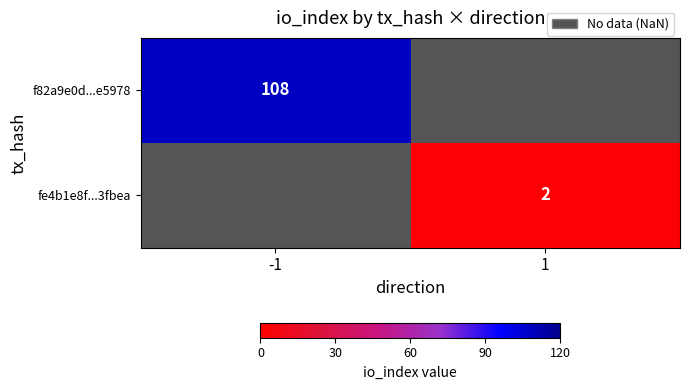

True or false: f82a9e0d...e5978 has a value of 178 at -1.

False